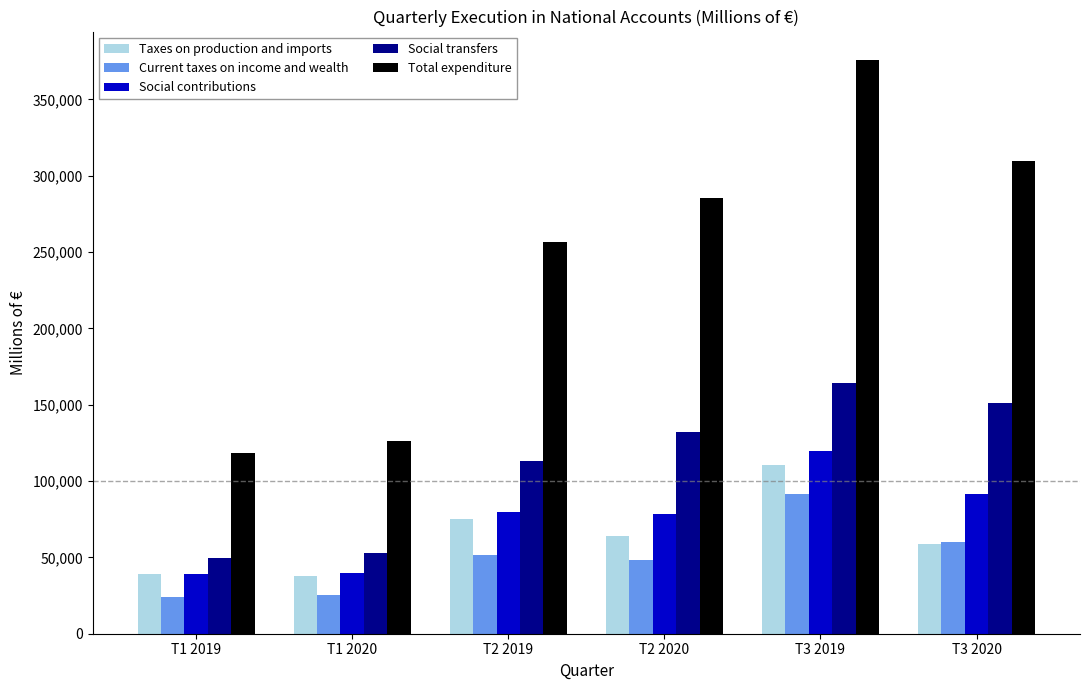

Which series has the largest range (max minus min)?

Total expenditure